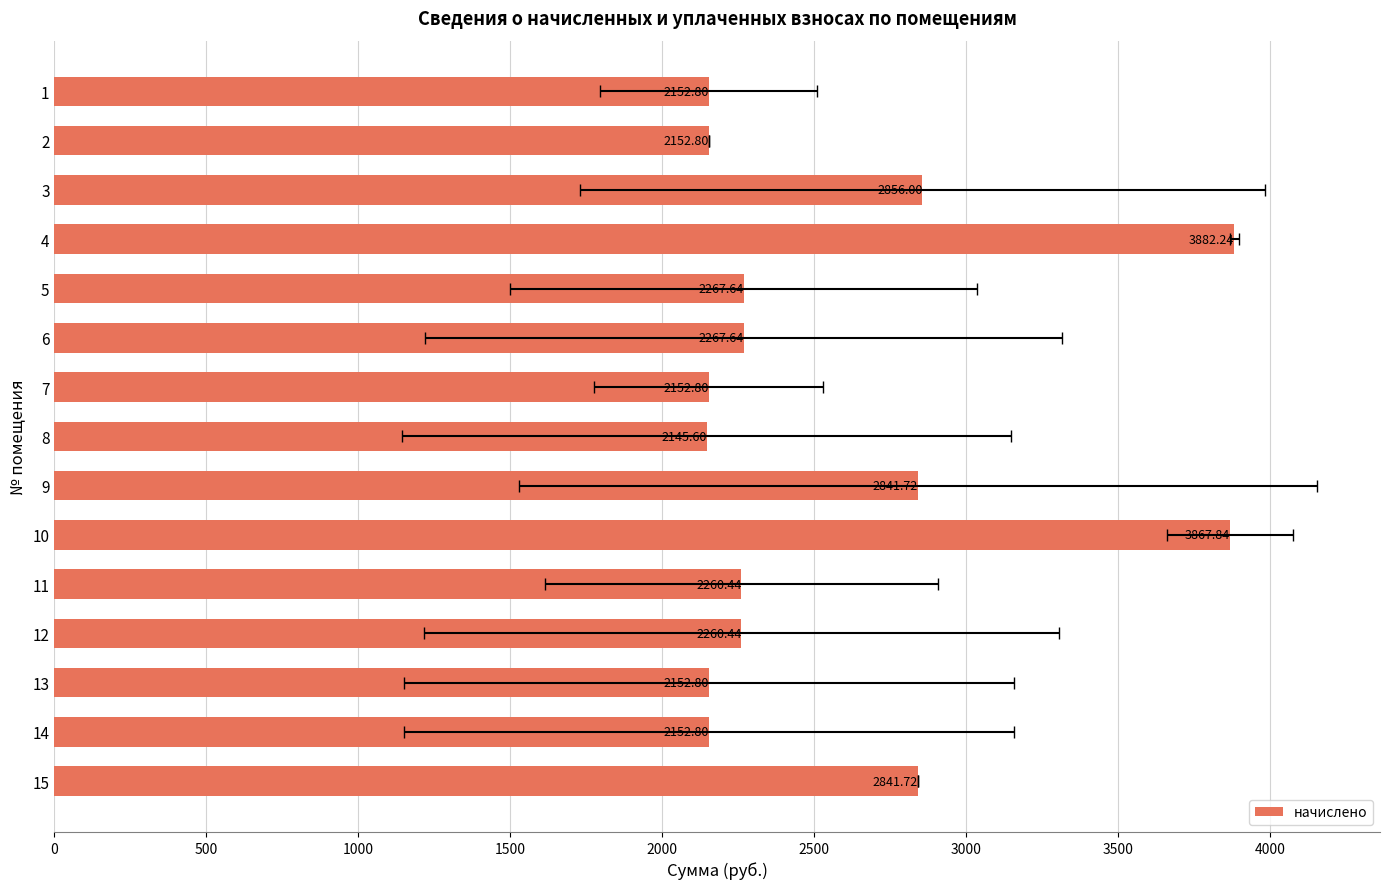

What is the smallest value displayed?

2145.6